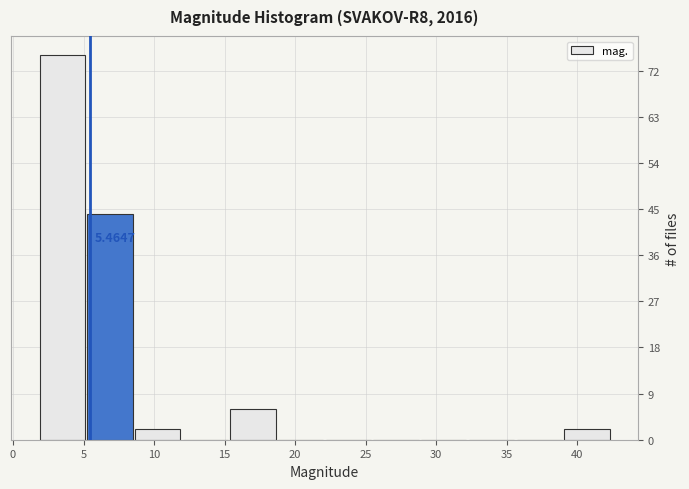

Which range on the x-axis has the tallest bar?

2.0 to 5.0